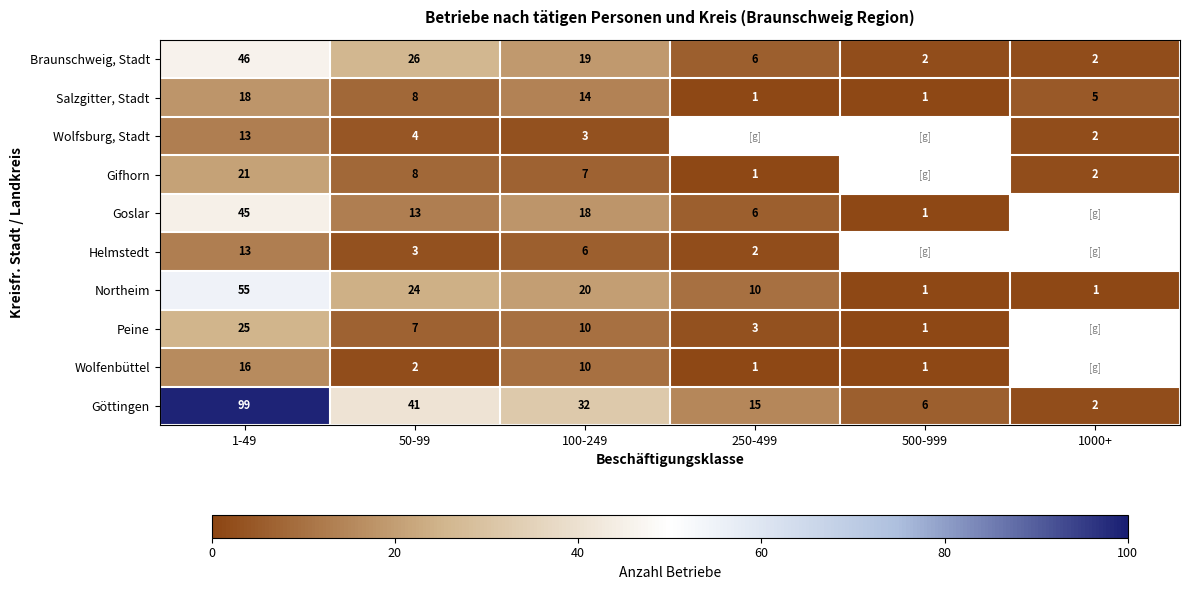

Is the value of Goslar at 50-99 greater than the value of Braunschweig, Stadt at 250-499?

Yes